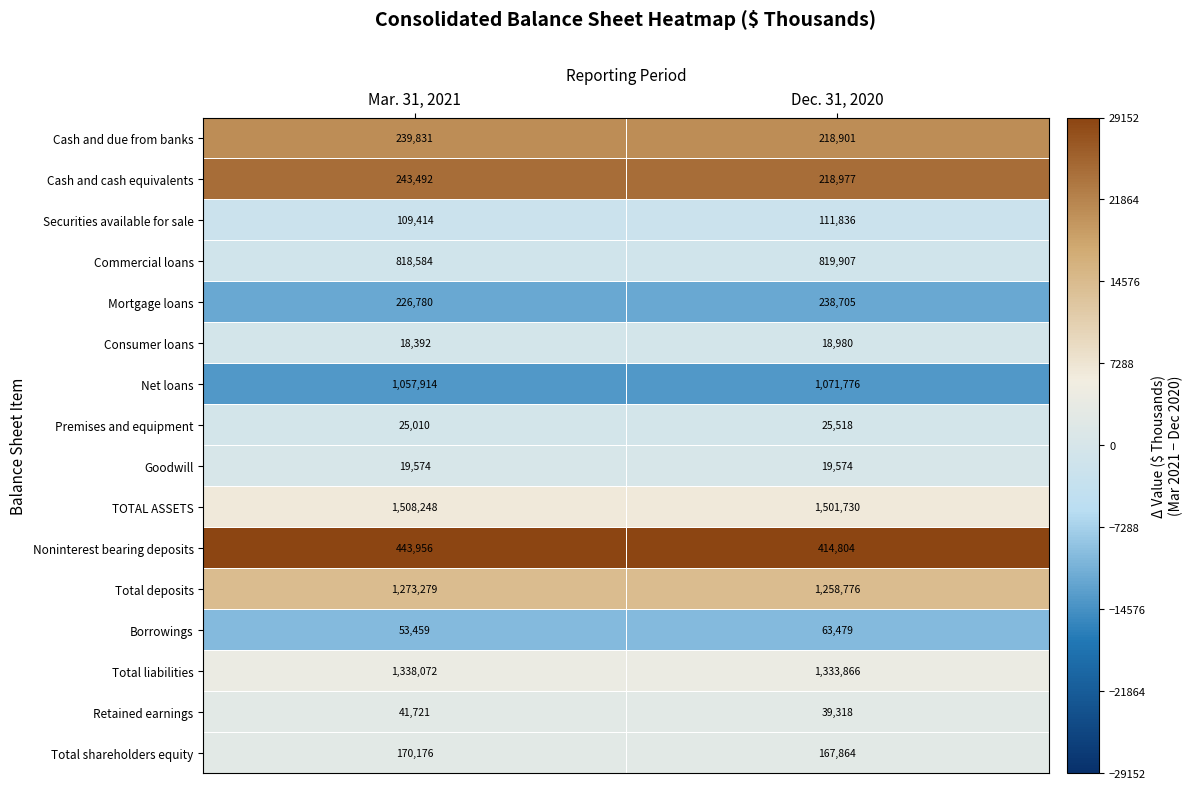

Which series has the largest total across all categories?

TOTAL ASSETS